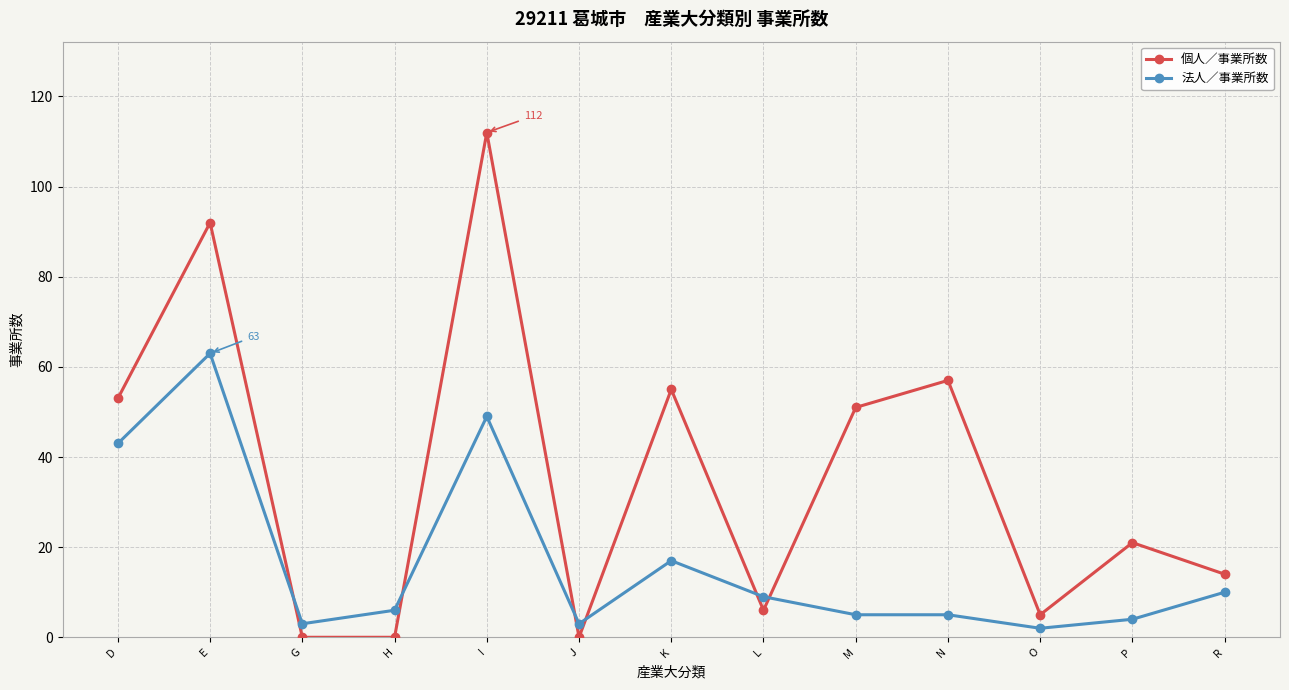

What is the highest value of the 法人／事業所数 series?

63